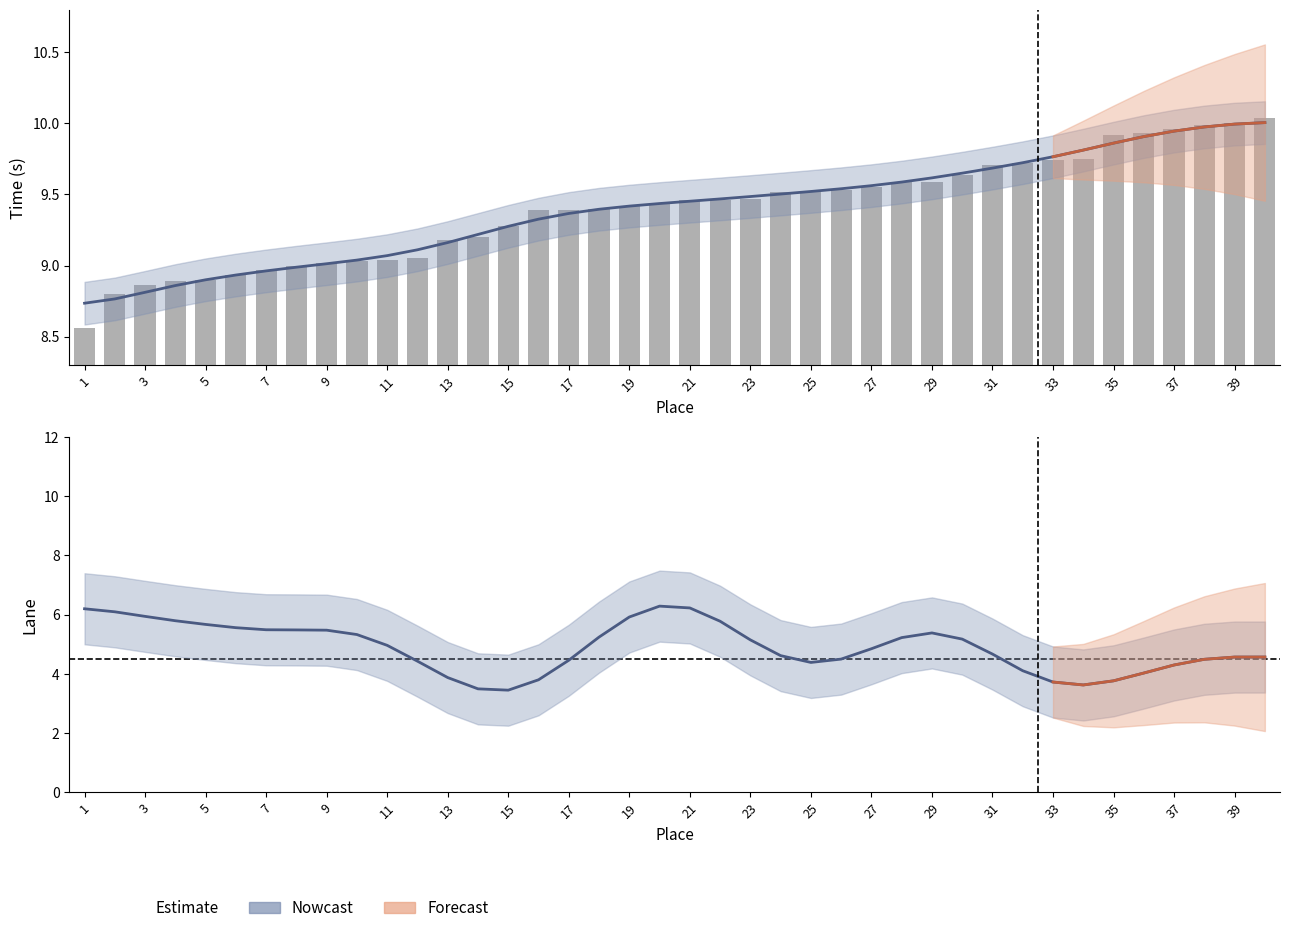

What is the maximum value shown in the chart?

10.0